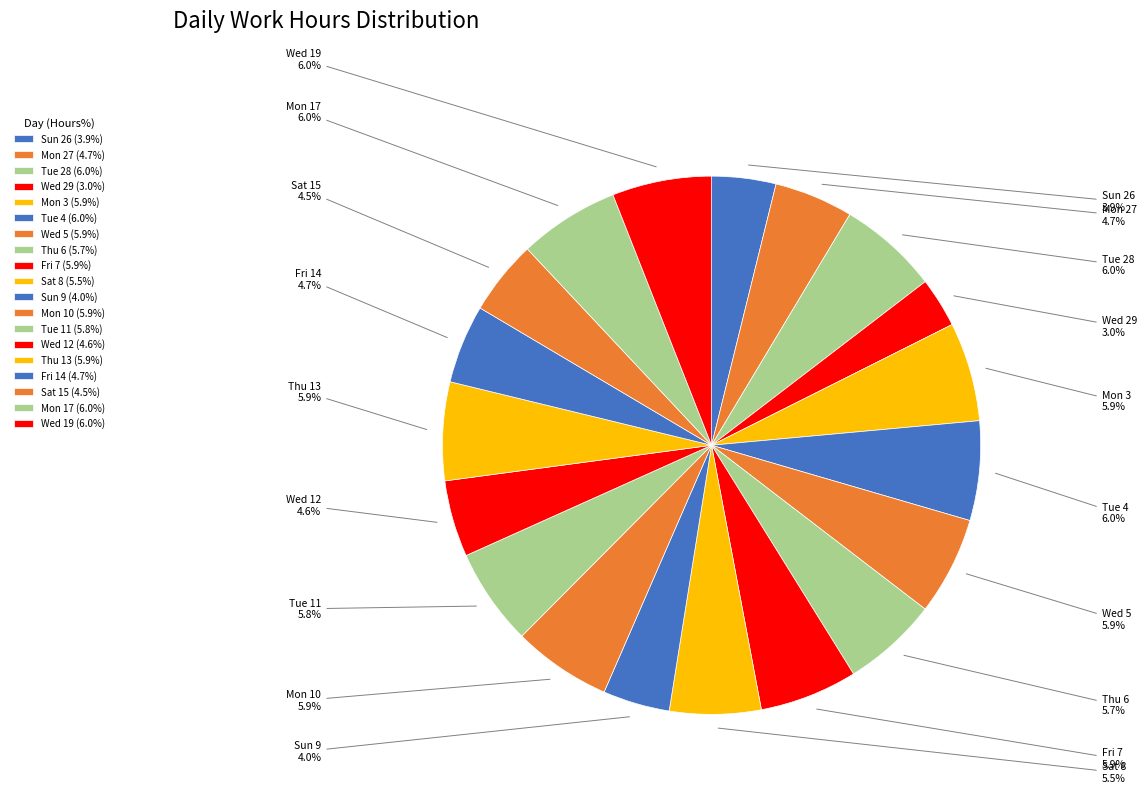

Is Mon 10 the majority of the pie?

No